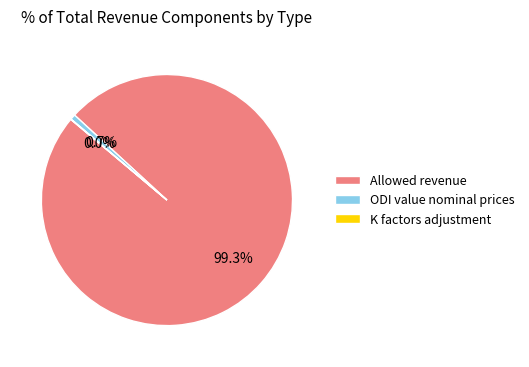

Is it true that ODI value nominal prices is 6% of the pie?

False